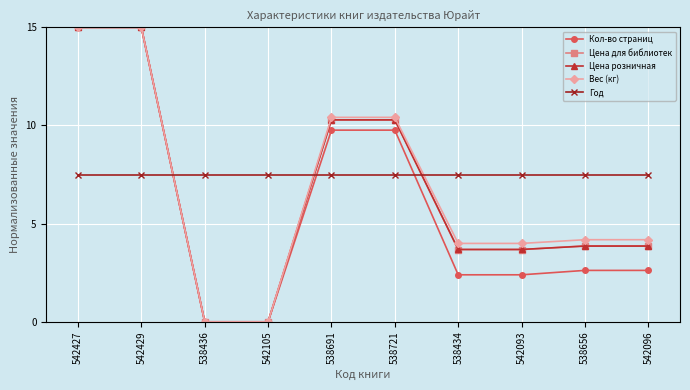

What is the spread (max minus min) of values at 538656?

4.9